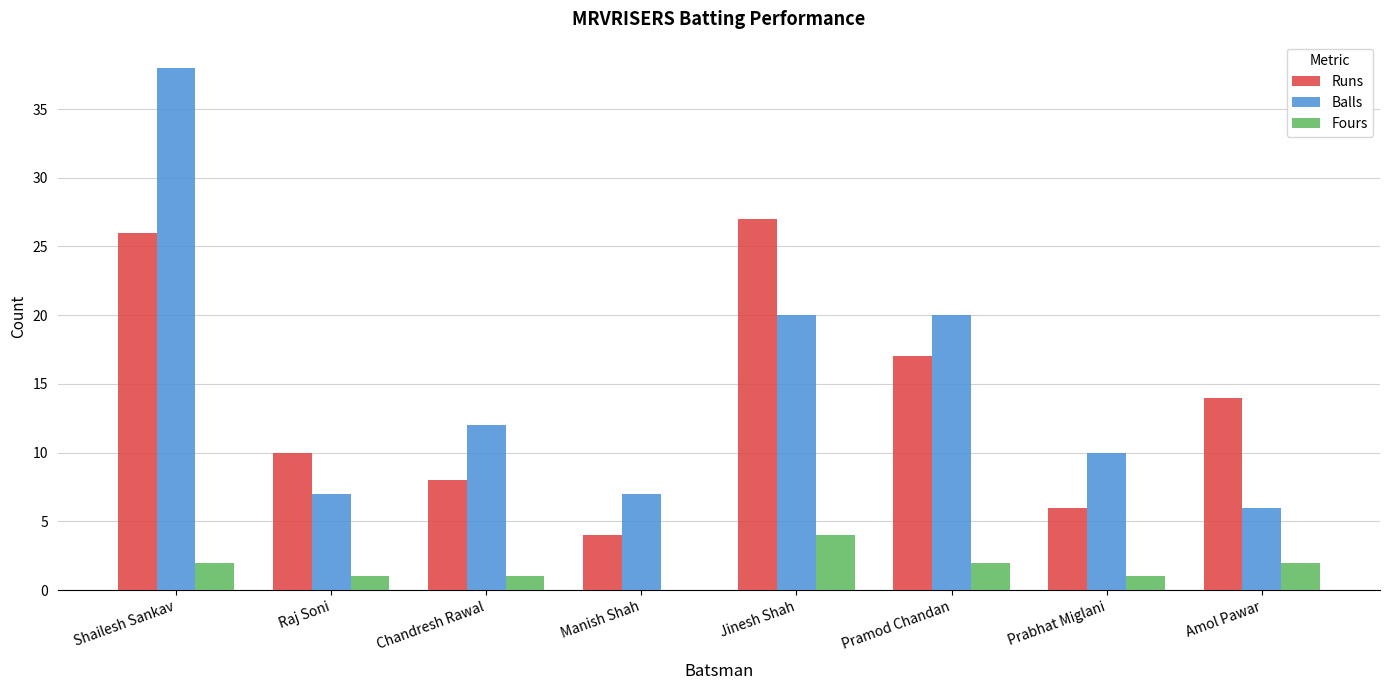

The value of Balls at Prabhat Miglani is 10. True or false?

True